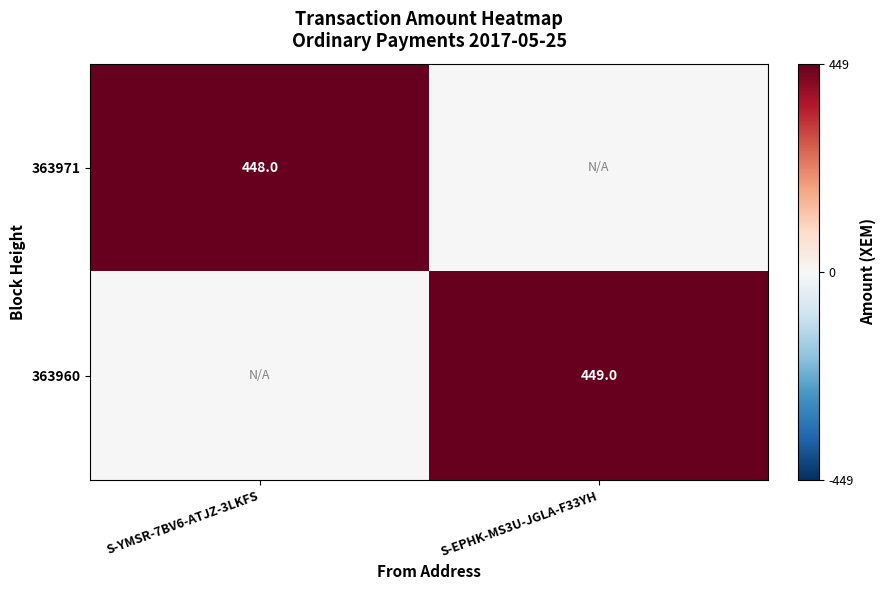

The 363971 series shows 448 at S-YMSR-7BV6-ATJZ-3LKFS. True or false?

True